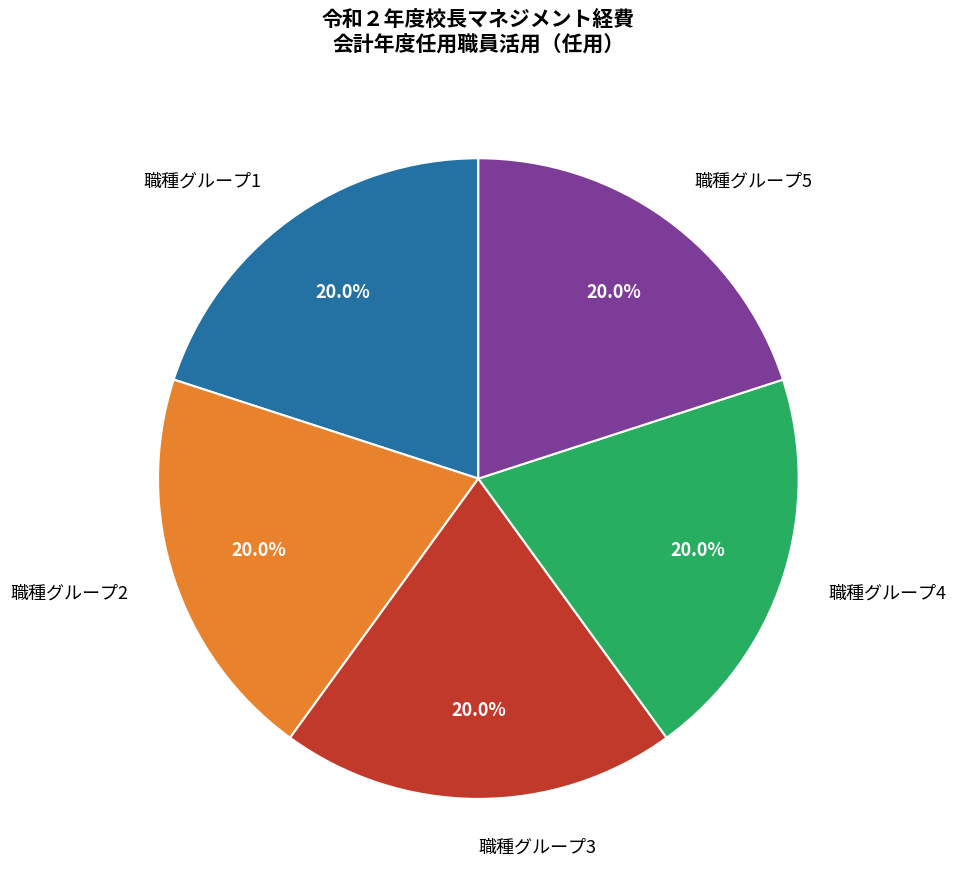

What is the ratio of the value at 職種グループ2 to the value at 職種グループ4?

1.0